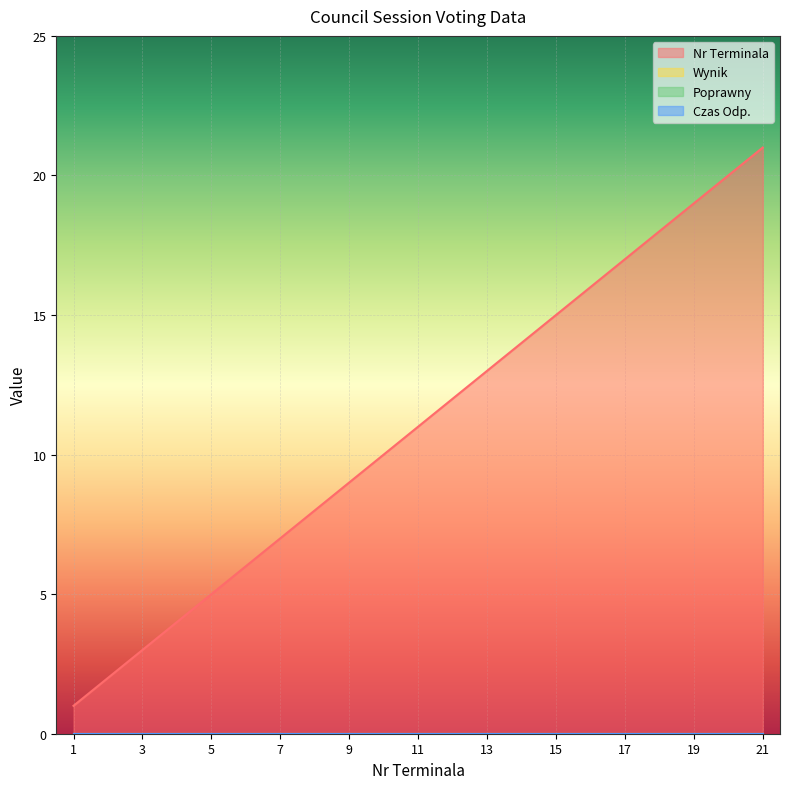

Is the value of Poprawny at 10 greater than the value of Nr Terminala at 7?

No